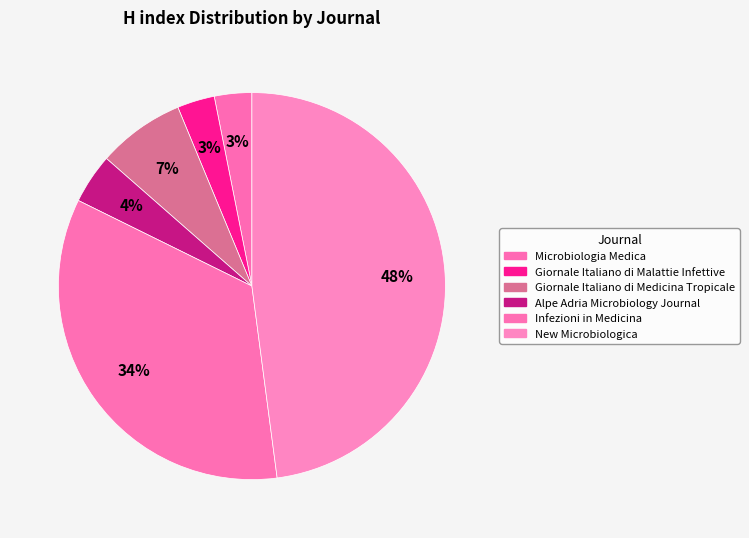

Count the number of slices in the pie.

6